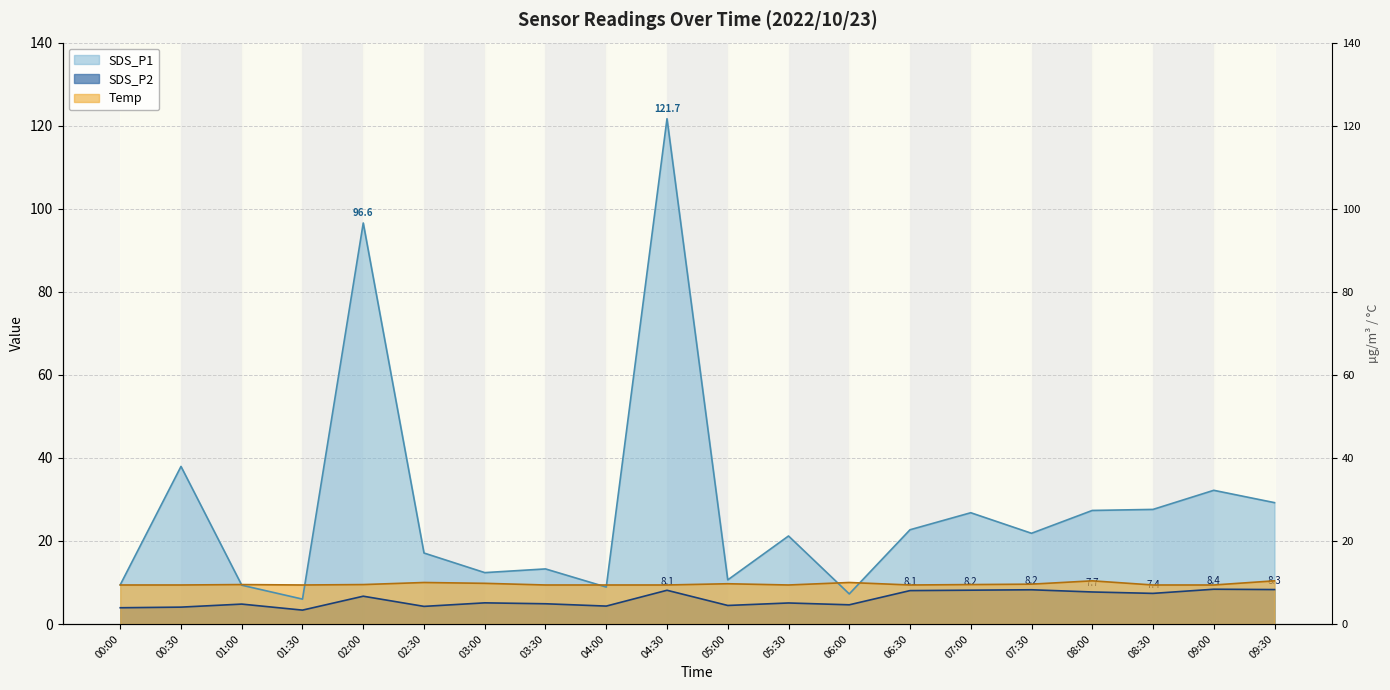

The SDS_P1 series shows 27.4 at 08:00. True or false?

True